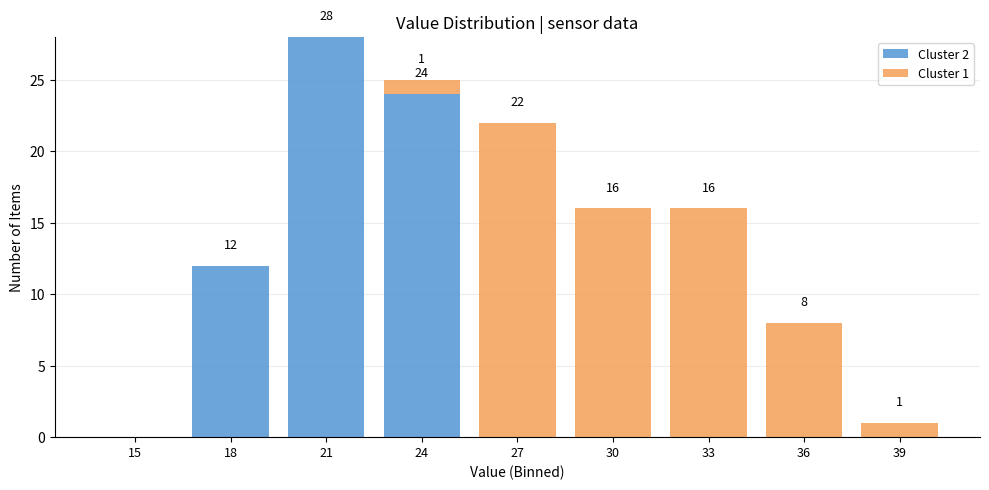

Reading left to right, transcribe the values for Cluster 2.

15=0	18=12	21=28	24=24	27=0	30=0	33=0	36=0	39=0